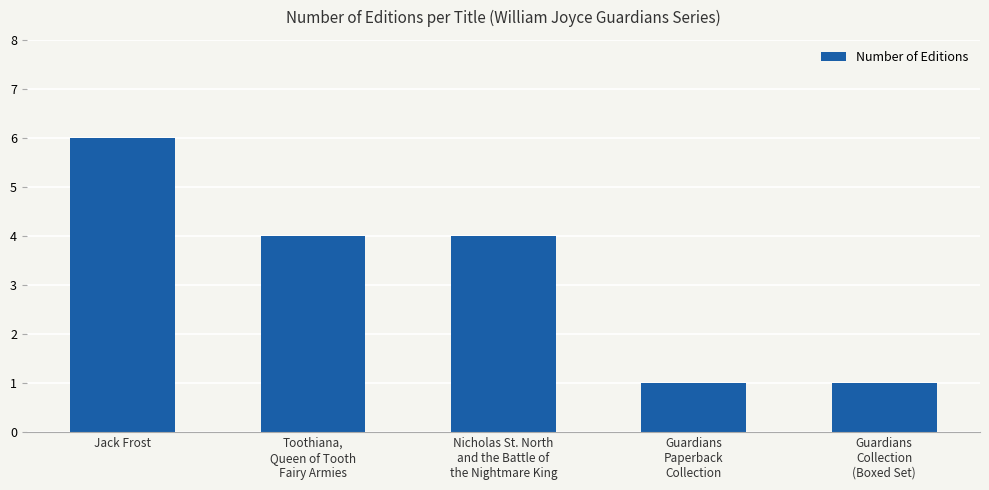

True or false: the data shows 6 at Jack Frost.

True